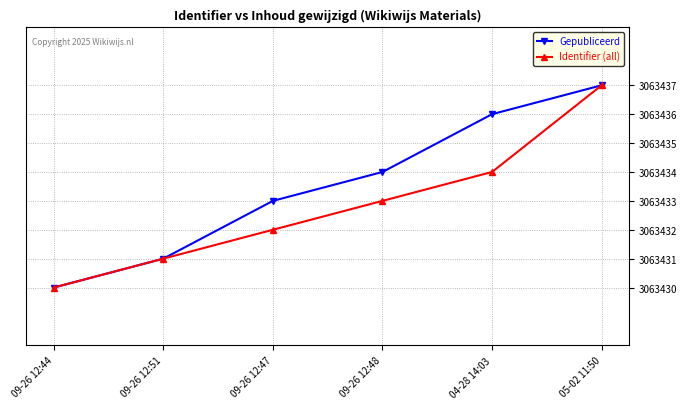

At which label is Identifier (all) closest to 3063433?

09-26 12:48